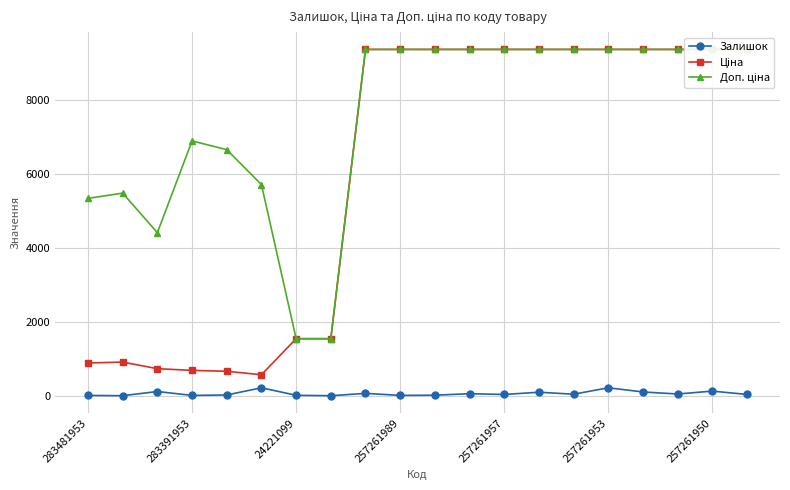

True or false: Залишок has a value of 13 at 257261989.

True